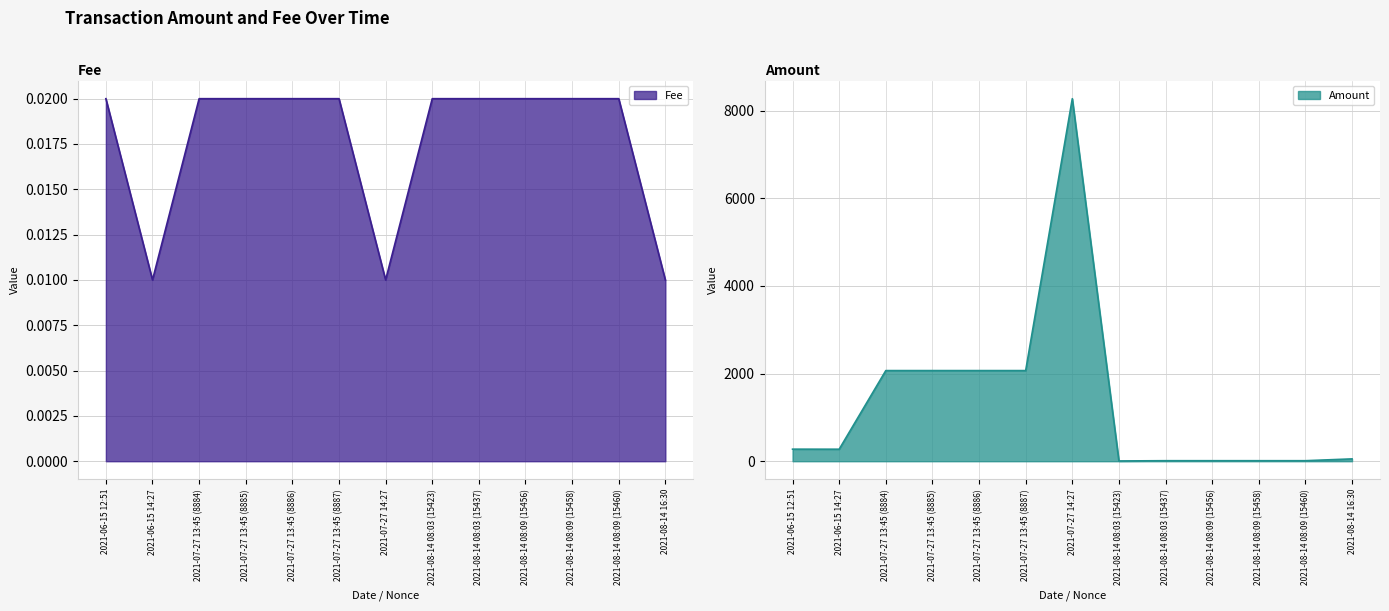

How many lines are shown in the chart?

2